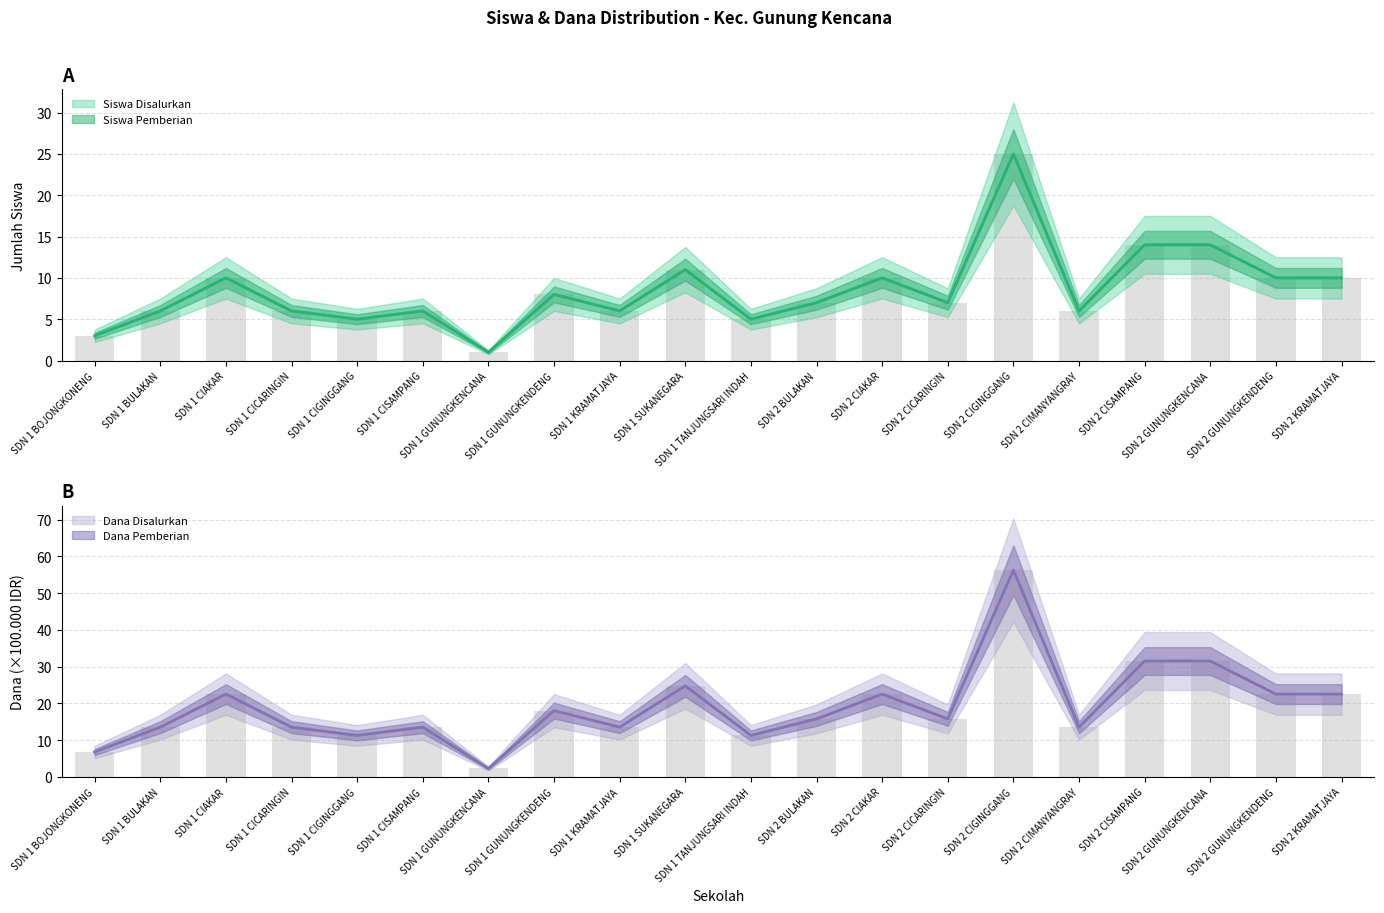

How many values in the Siswa Disalurkan series exceed 7?

9